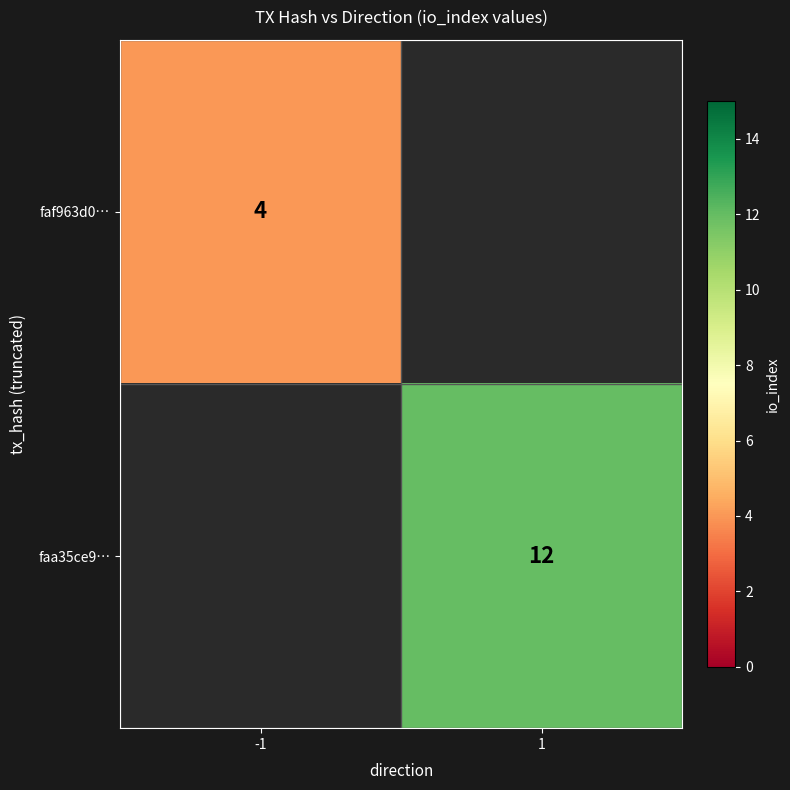

Is the value of faf963d0… at -1 greater than the value of faa35ce9… at 1?

No